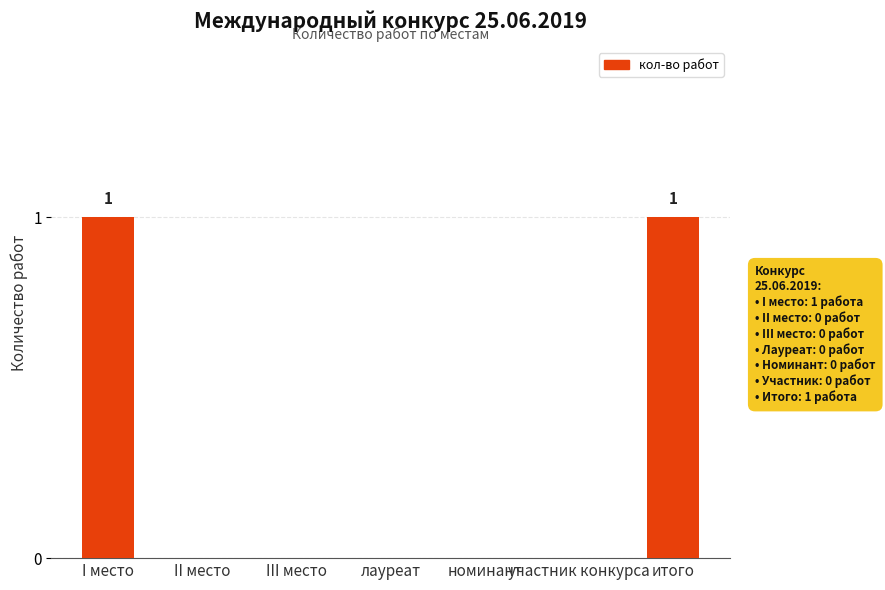

Reading right to left, transcribe all the data shown in this chart.

итого=1	участник конкурса=0	номинант=0	лауреат=0	III место=0	II место=0	I место=1